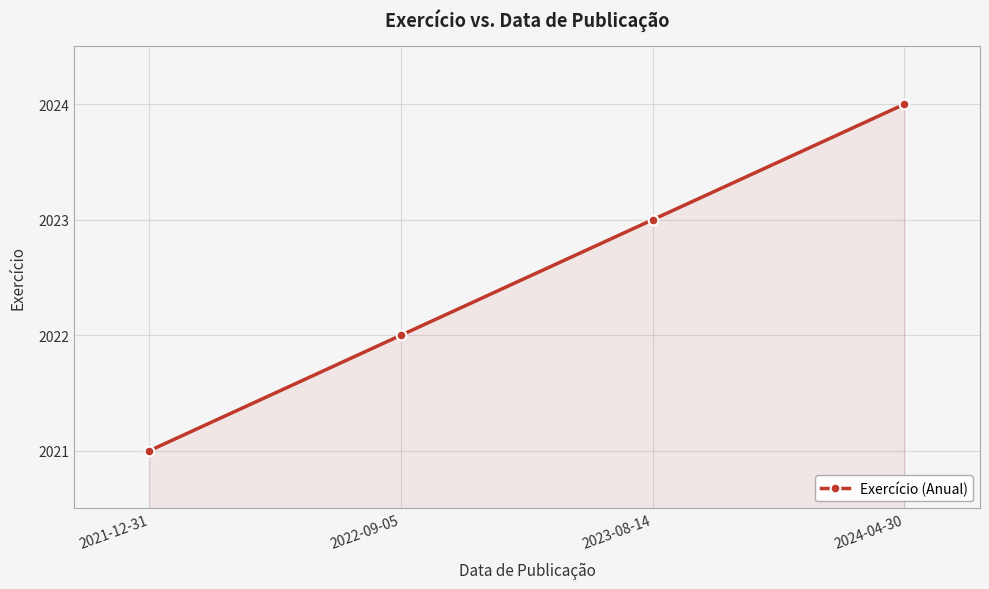

What is the change in value from 2021-12-31 to 2023-08-14?

+2